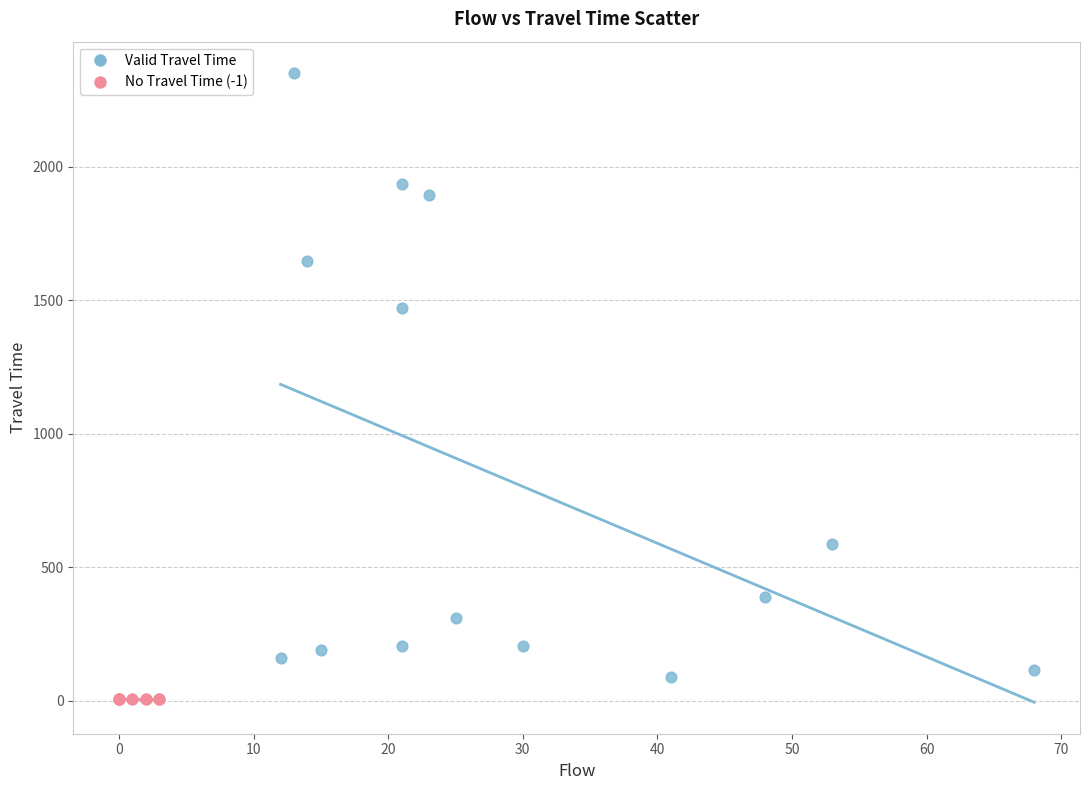

What are all the series names shown in the legend?

Valid Travel Time, No Travel Time (-1)